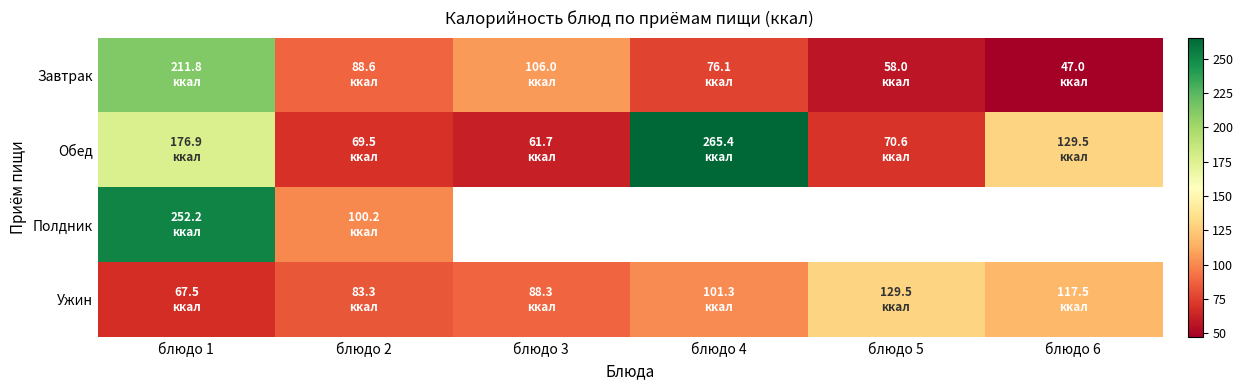

How many distinct data groups are displayed?

4